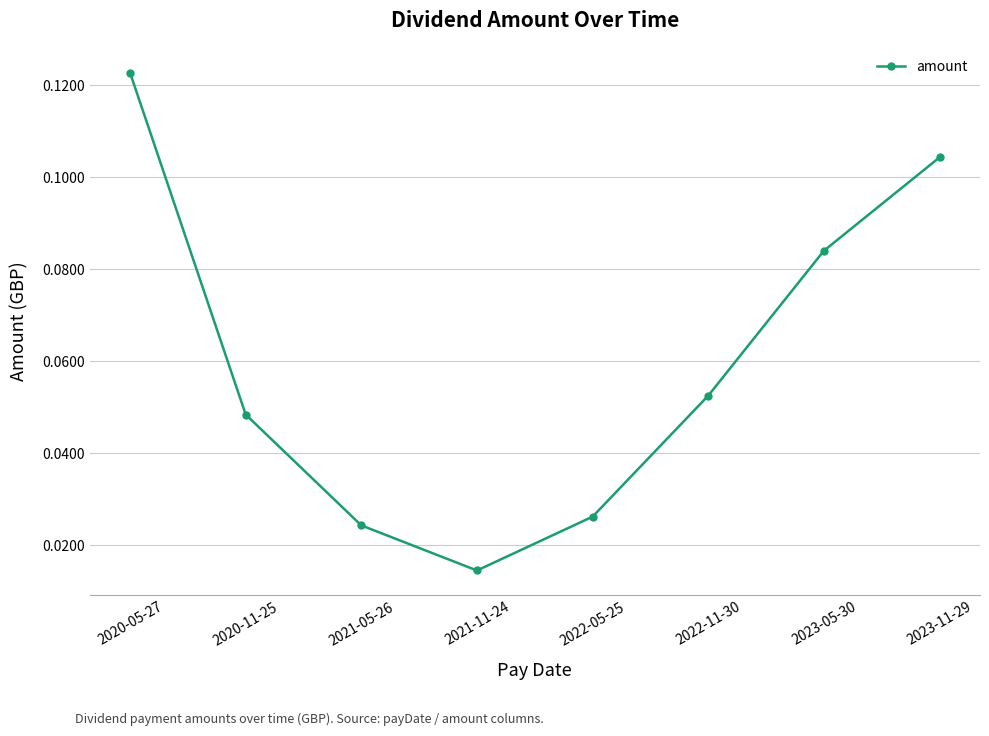

What is the label of the 5th point from the left?

2022-05-25